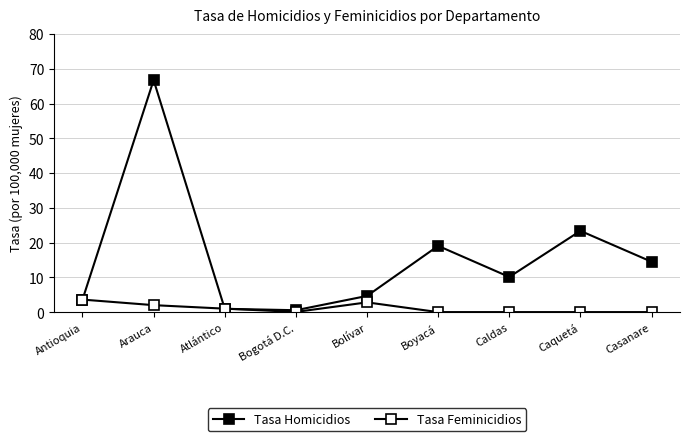

In Tasa Feminicidios, how many points are higher than both neighbors (excluding endpoints)?

1